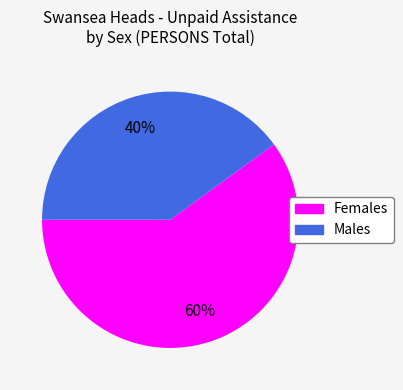

Which slice is the largest?

Females